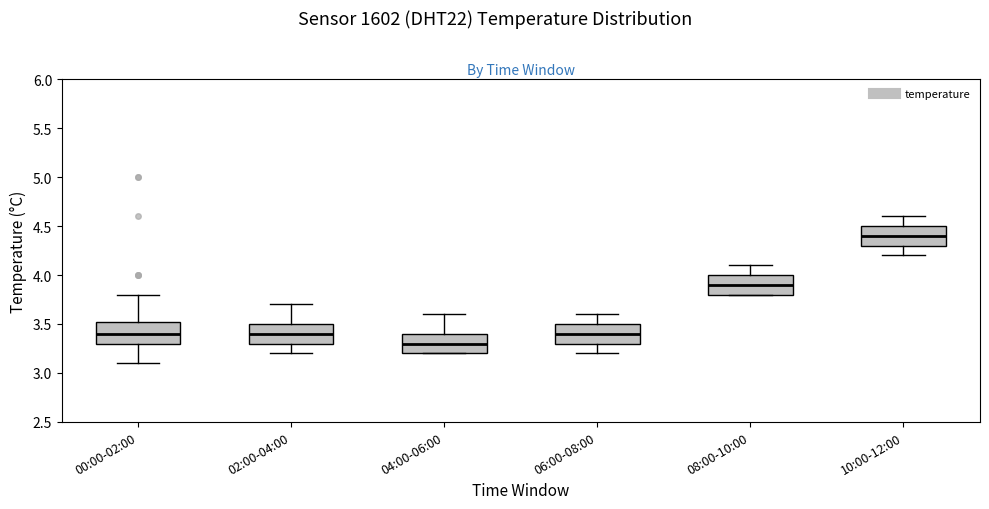

Reading left to right, read every box against the y-axis: the position of its median line, the range the box covers, and the ends of its whiskers. The values are not printed on the chart, so give them approximately, as read against the axis.

00:00-02:00: median 3.40, box 3.30 to 3.55, whiskers 3.10 to 3.80
02:00-04:00: median 3.40, box 3.30 to 3.50, whiskers 3.20 to 3.70
04:00-06:00: median 3.30, box 3.20 to 3.40, whiskers 3.20 to 3.60
06:00-08:00: median 3.40, box 3.30 to 3.50, whiskers 3.20 to 3.60
08:00-10:00: median 3.90, box 3.80 to 4.00, whiskers 3.80 to 4.10
10:00-12:00: median 4.40, box 4.30 to 4.50, whiskers 4.20 to 4.60